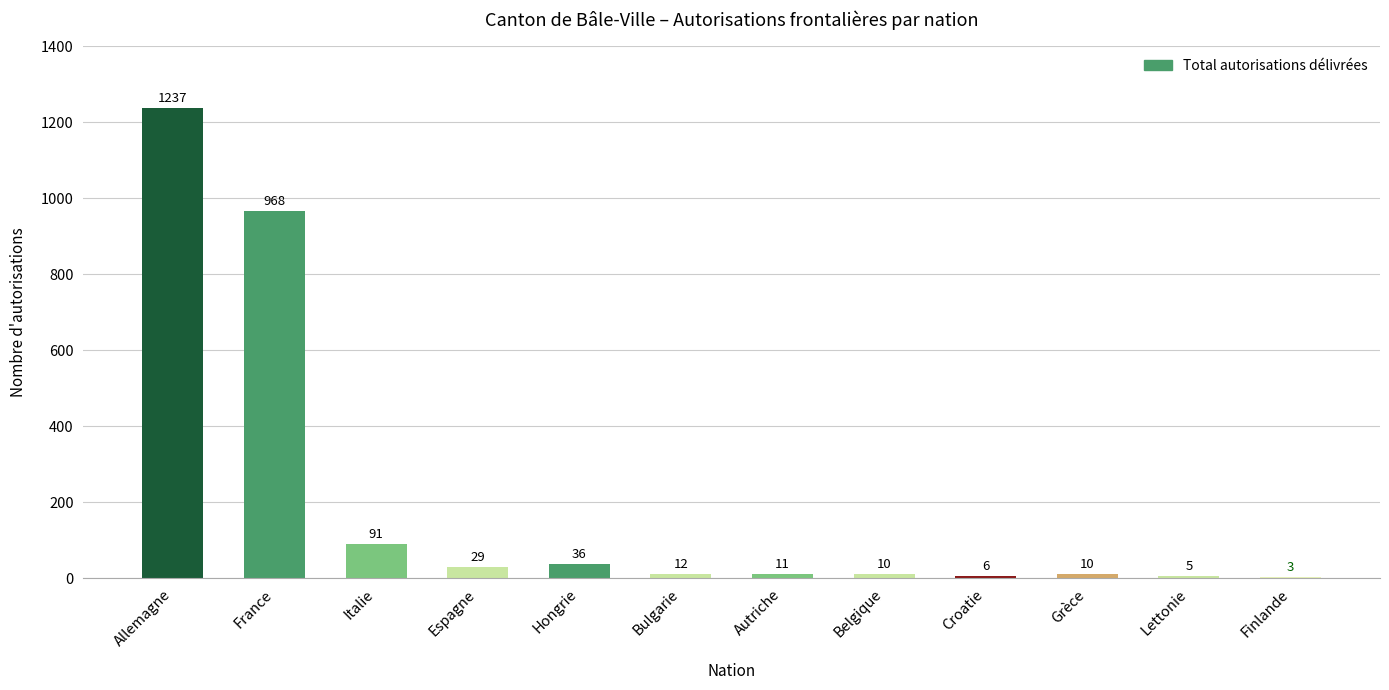

Which category has the highest value across all series?

Allemagne